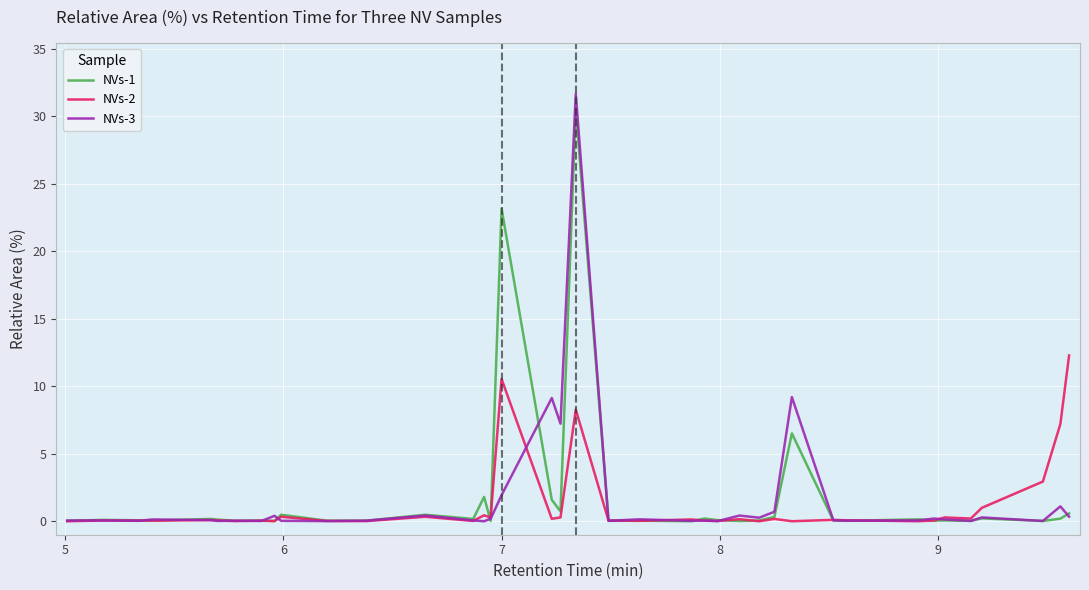

What is the sum of all NVs-3 values?

64.6